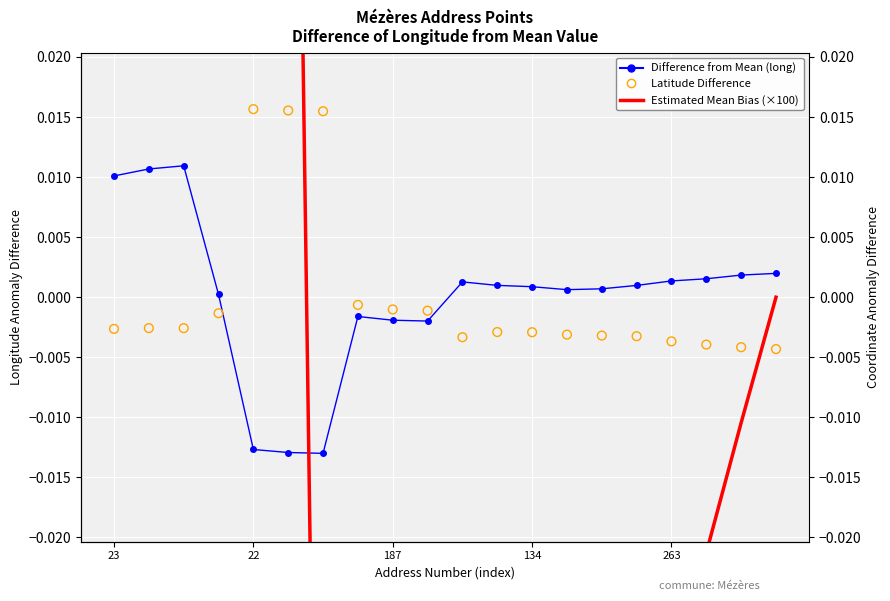

What are all the series names shown in the legend?

Difference from Mean (long), Estimated Mean Bias (×100), Latitude Difference